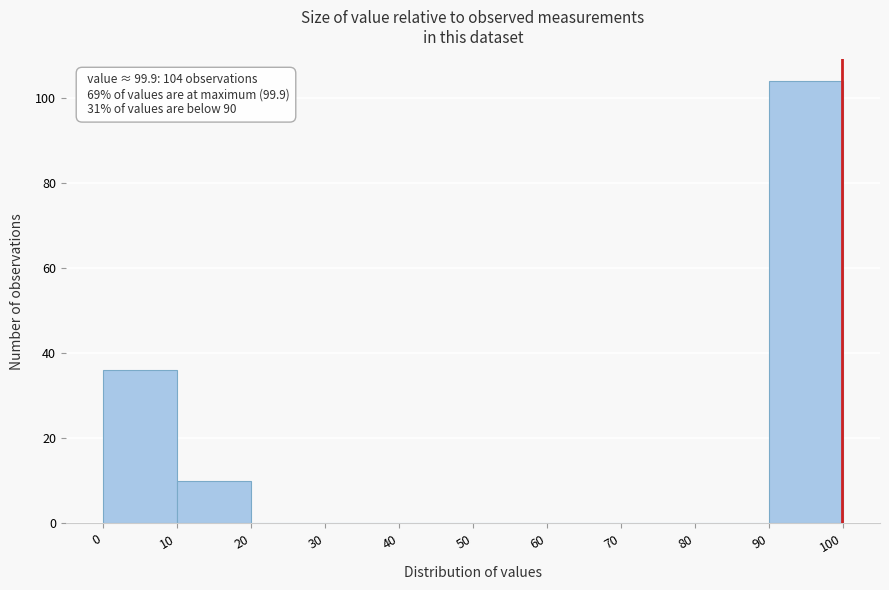

Which range on the x-axis has the tallest bar?

90 to 100